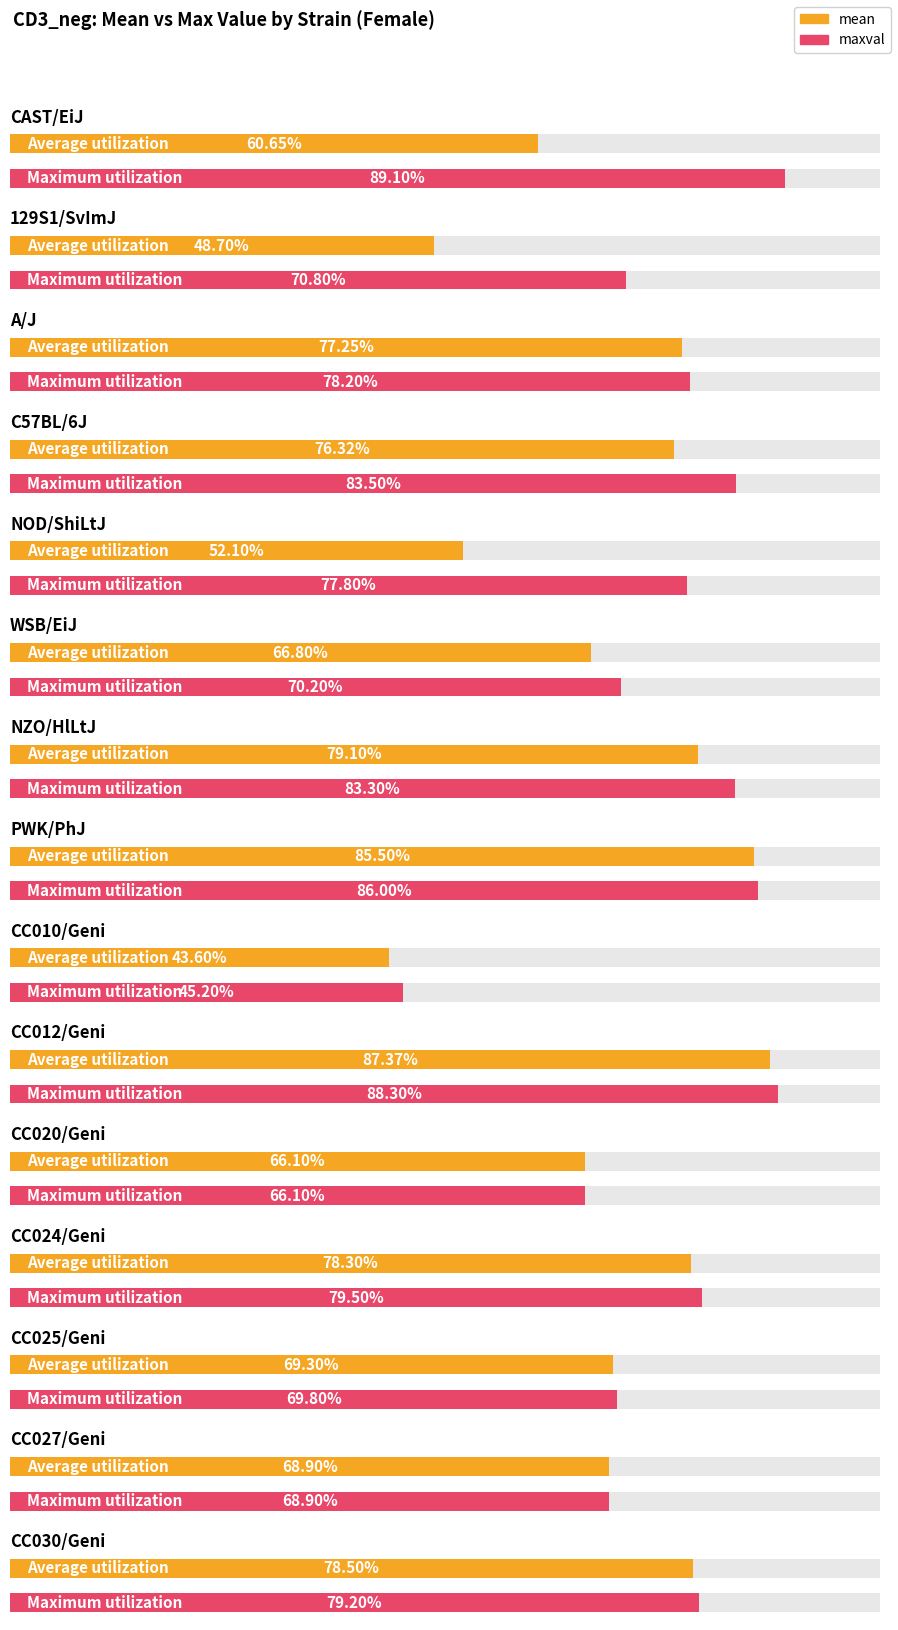

How many bars are there in total?

30